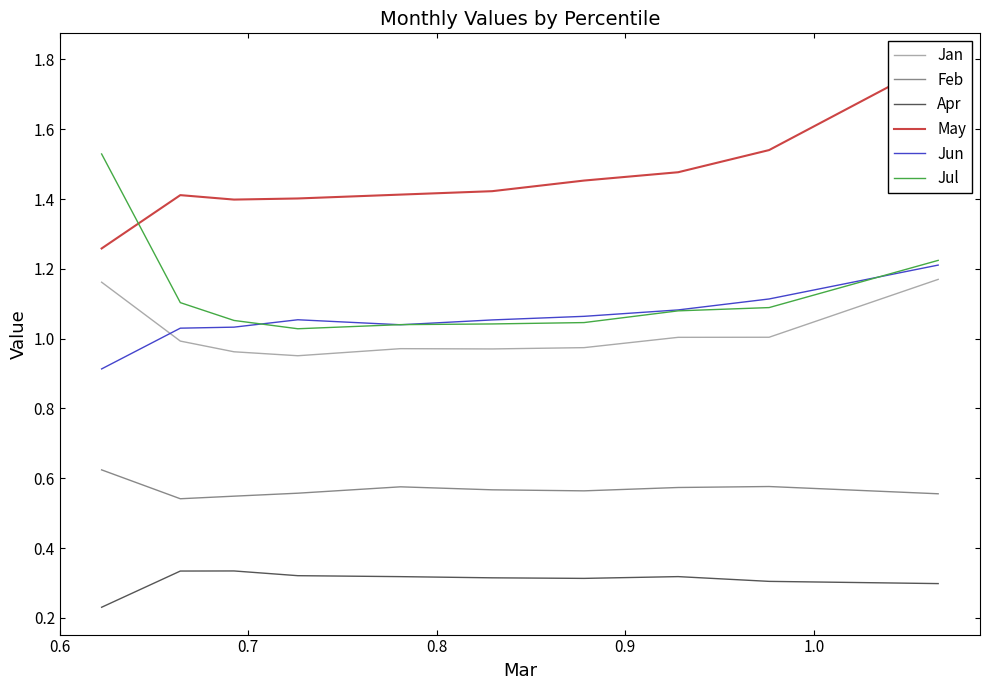

How many interior local valleys does the Jun series have?

1